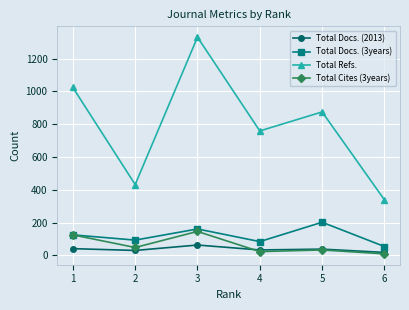

At which label does Total Docs. (2013) reach its minimum?

6